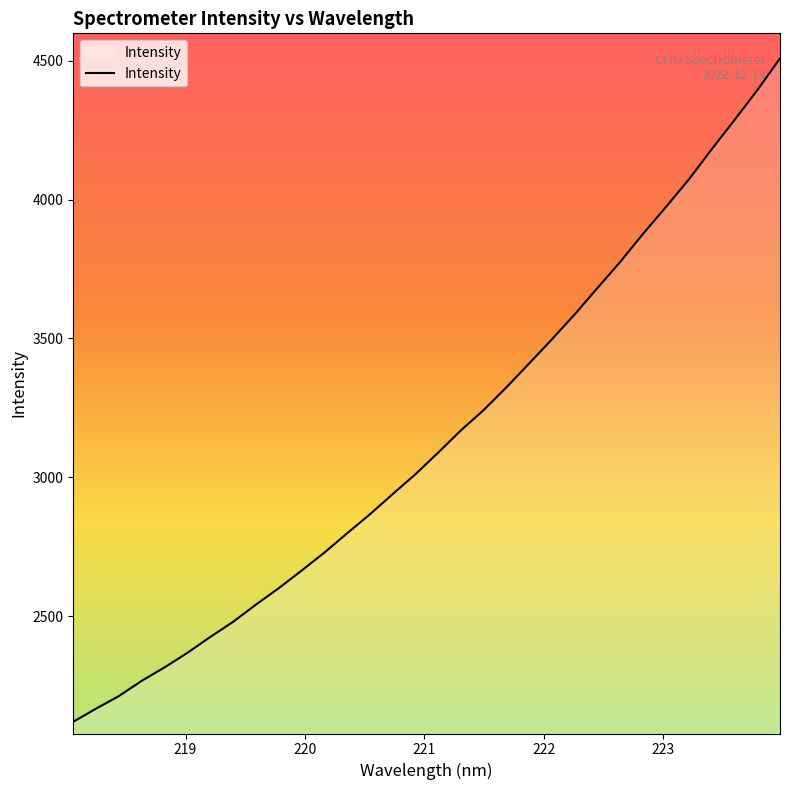

What is the greatest value displayed?

4508.5